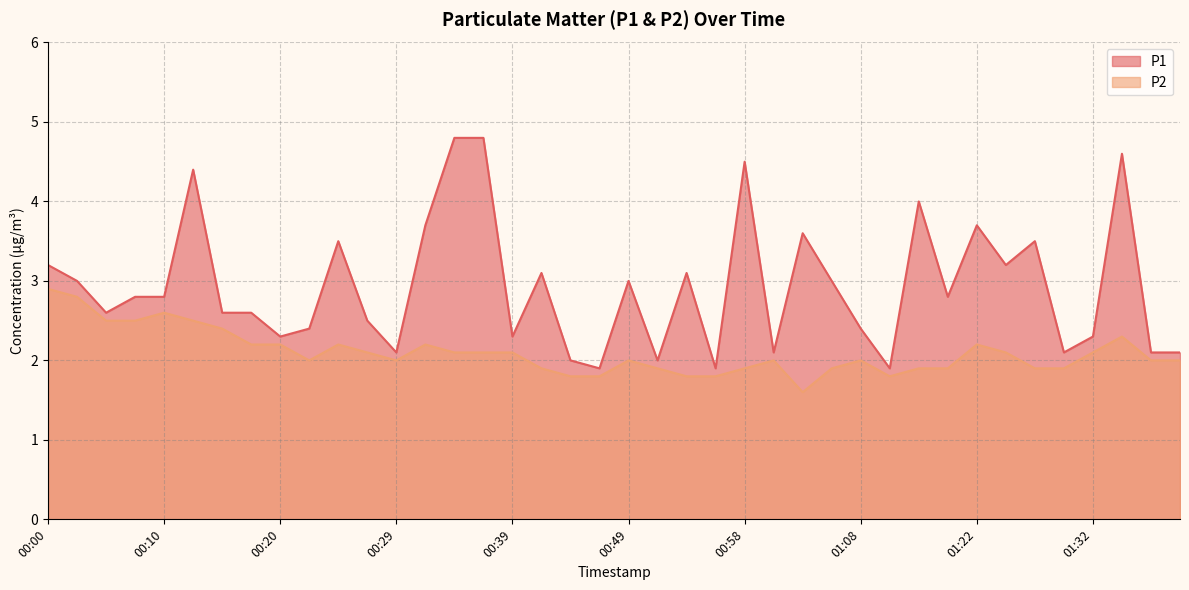

Does the chart display data point markers on the line(s)?

No